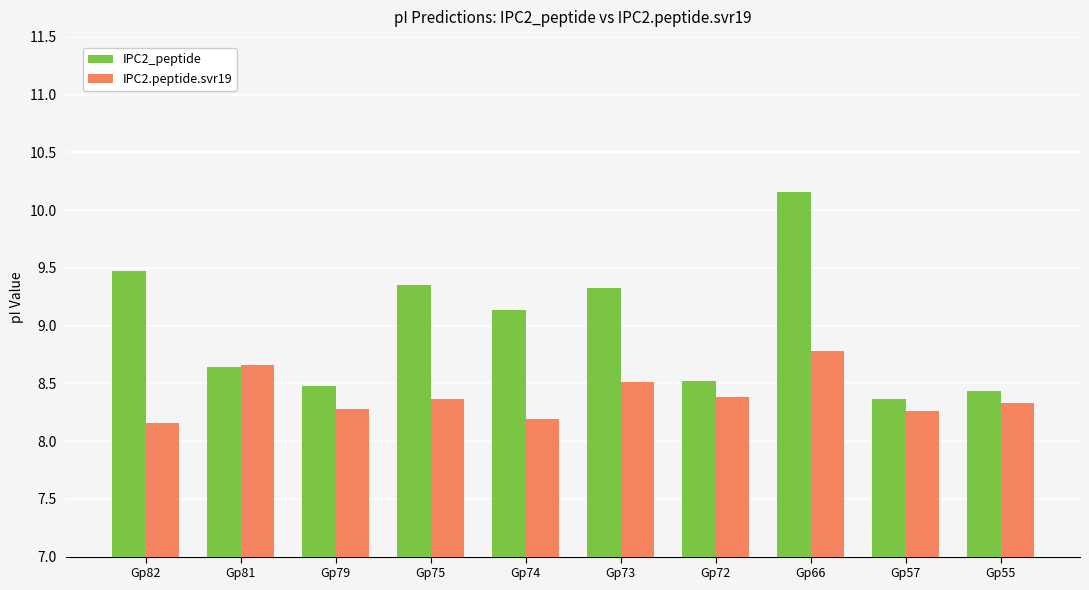

Is it true that IPC2_peptide equals 8.5 at Gp79?

True